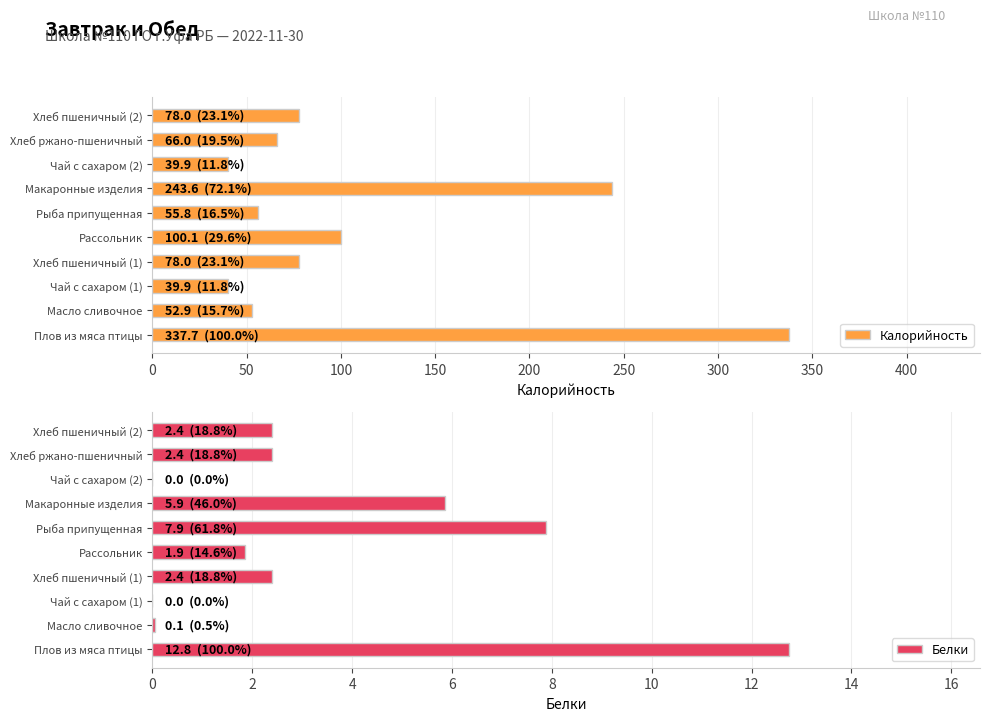

Where is Калорийность nearest to the value 188?

Макаронные изделия